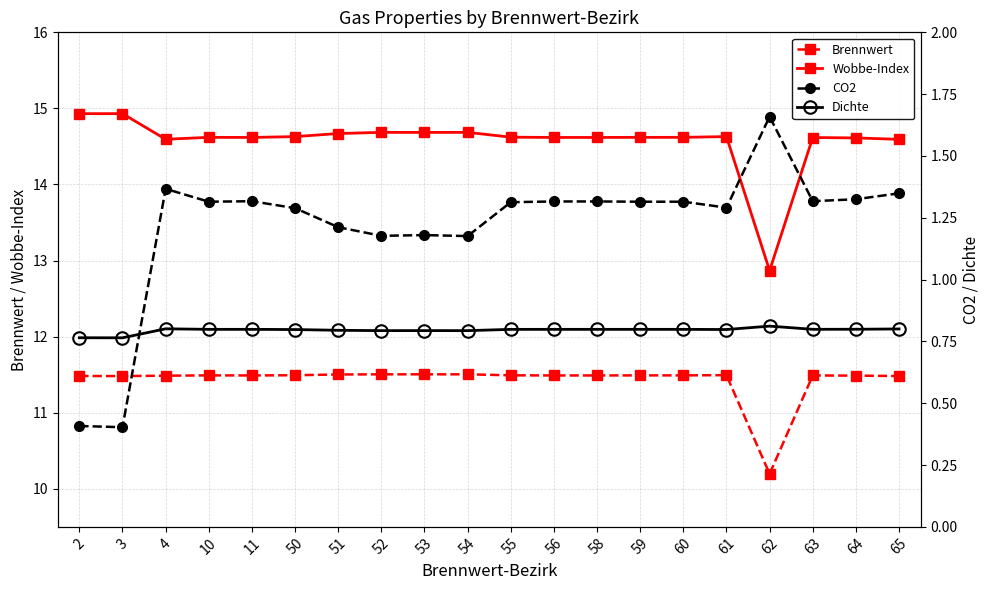

What is the greatest value displayed?

14.9